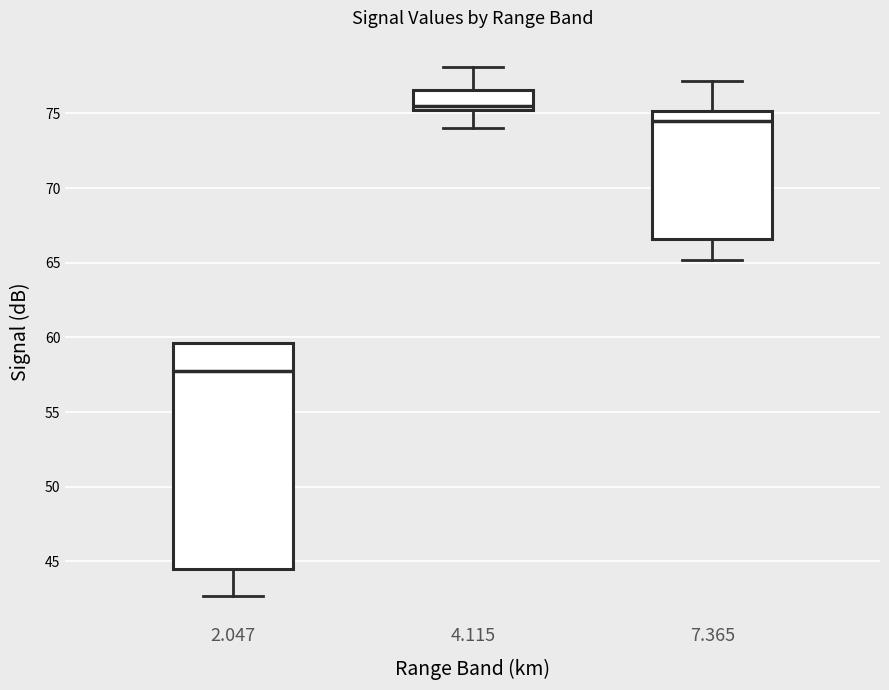

Reading left to right, transcribe this box plot: for each box, give where its median line is, the range the box spans, and where its two whiskers end, as read against the y-axis. The values are not printed on the chart, so give them approximately, as read against the axis.

2.047: median 58.0, box 44.5 to 59.5, whiskers 42.5 to 59.5
4.115: median 75.5, box 75.0 to 76.5, whiskers 74.0 to 78.0
7.365: median 74.5, box 66.5 to 75.0, whiskers 65.0 to 77.0